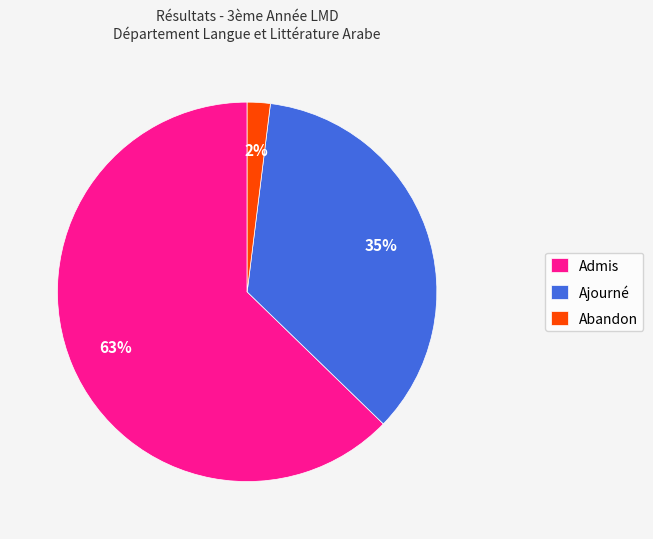

Is there a majority slice in this chart?

Yes